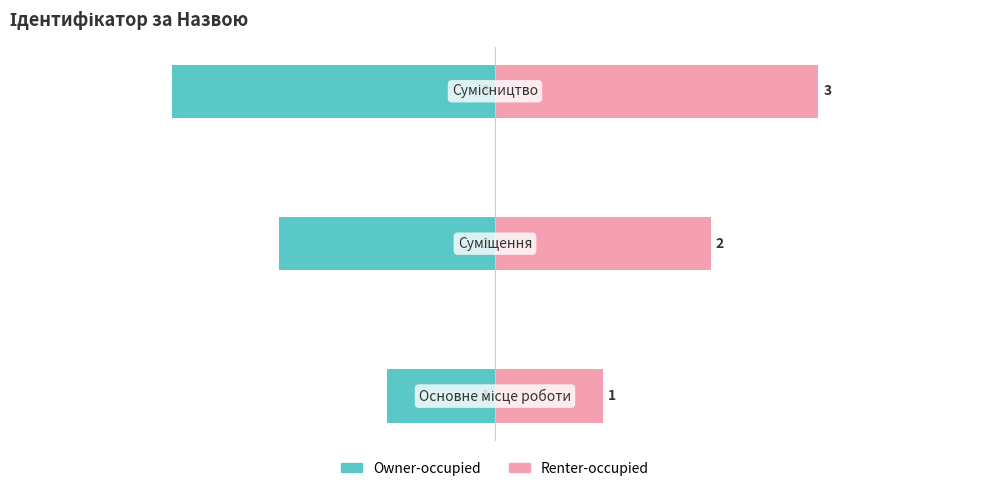

At 1, list the series in order from smallest to largest.

Owner-occupied, Renter-occupied